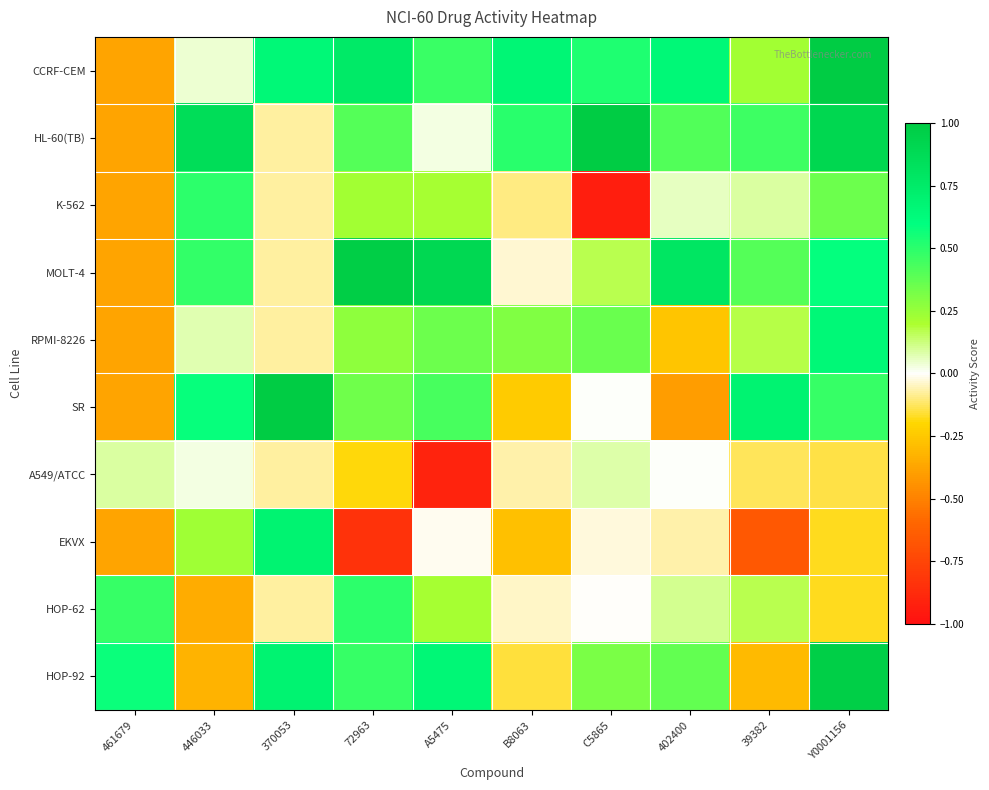

Reading right to left, list all the values displayed in this chart.

CCRF-CEM: Y0001156=1.0	39382=0.2	402400=0.7	C5865=0.5	B8063=0.7	A5475=0.5	72963=0.8	370053=0.6	446033=0.0	461679=-0.4
HL-60(TB): Y0001156=0.9	39382=0.5	402400=0.4	C5865=1.0	B8063=0.5	A5475=0.0	72963=0.4	370053=-0.1	446033=0.9	461679=-0.4
K-562: Y0001156=0.4	39382=0.1	402400=0.1	C5865=-0.9	B8063=-0.1	A5475=0.2	72963=0.2	370053=-0.1	446033=0.5	461679=-0.4
MOLT-4: Y0001156=0.6	39382=0.4	402400=0.8	C5865=0.2	B8063=-0.0	A5475=0.9	72963=1.0	370053=-0.1	446033=0.5	461679=-0.4
RPMI-8226: Y0001156=0.6	39382=0.2	402400=-0.3	C5865=0.4	B8063=0.3	A5475=0.3	72963=0.3	370053=-0.1	446033=0.1	461679=-0.4
SR: Y0001156=0.5	39382=0.7	402400=-0.4	C5865=0.0	B8063=-0.2	A5475=0.4	72963=0.3	370053=1.0	446033=0.6	461679=-0.4
A549/ATCC: Y0001156=-0.1	39382=-0.1	402400=0.0	C5865=0.1	B8063=-0.1	A5475=-0.9	72963=-0.2	370053=-0.1	446033=0.0	461679=0.1
EKVX: Y0001156=-0.2	39382=-0.7	402400=-0.1	C5865=-0.0	B8063=-0.3	A5475=-0.0	72963=-0.8	370053=0.7	446033=0.2	461679=-0.4
HOP-62: Y0001156=-0.2	39382=0.2	402400=0.1	C5865=-0.0	B8063=-0.0	A5475=0.2	72963=0.5	370053=-0.1	446033=-0.3	461679=0.5
HOP-92: Y0001156=1.0	39382=-0.3	402400=0.4	C5865=0.3	B8063=-0.2	A5475=0.7	72963=0.5	370053=0.7	446033=-0.3	461679=0.6